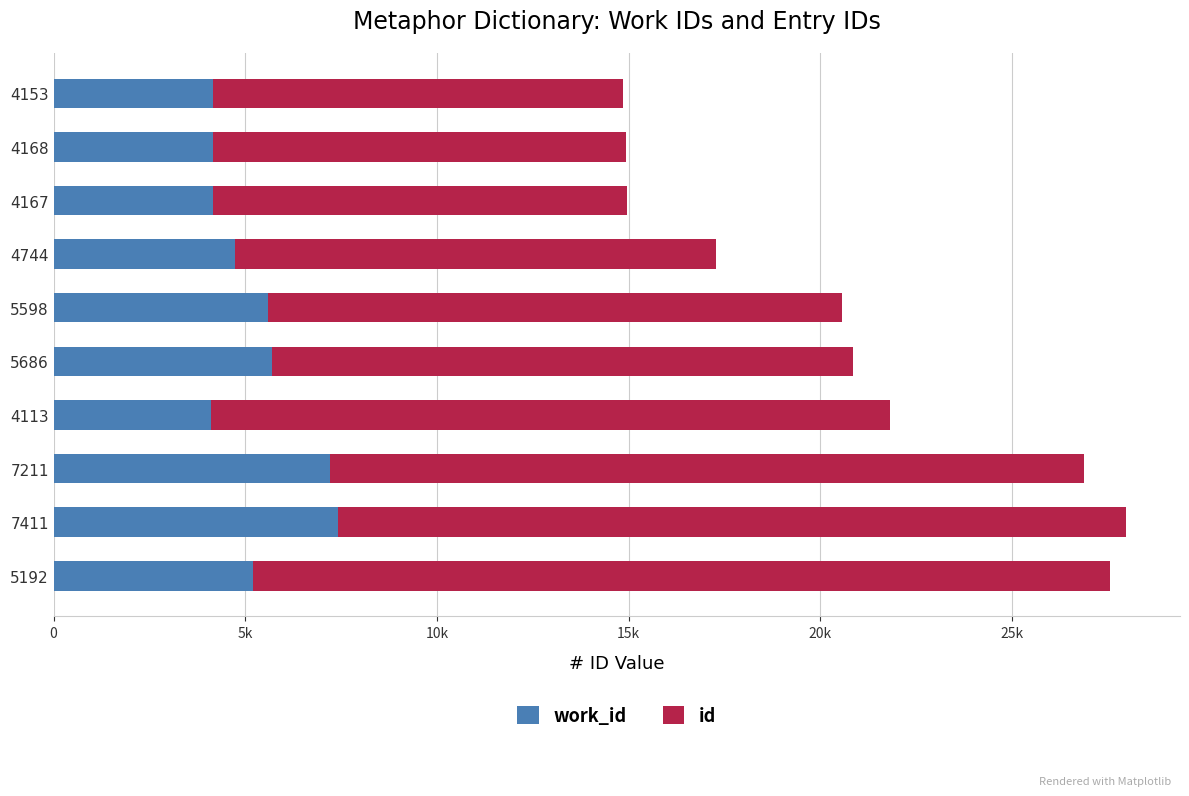

Which series has the largest range (max minus min)?

id